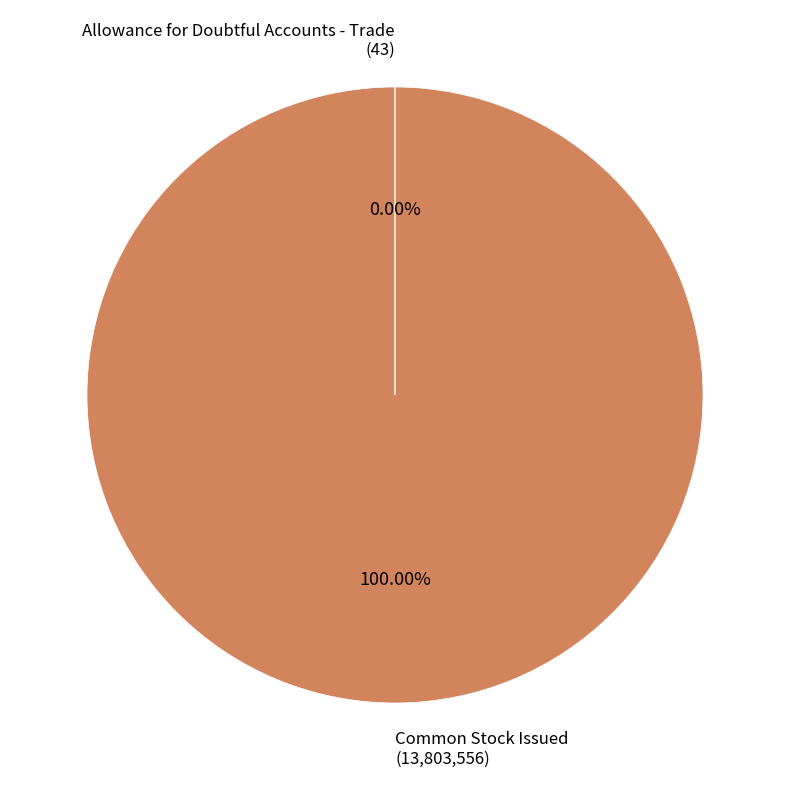

Which category accounts for the majority?

Common Stock Issued